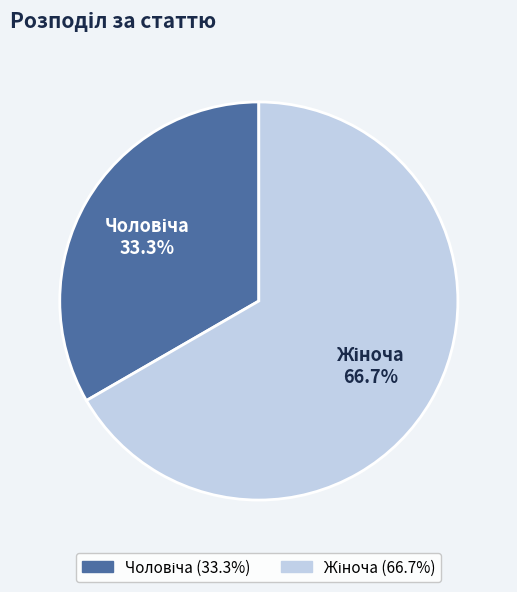

Is there a majority slice in this chart?

Yes